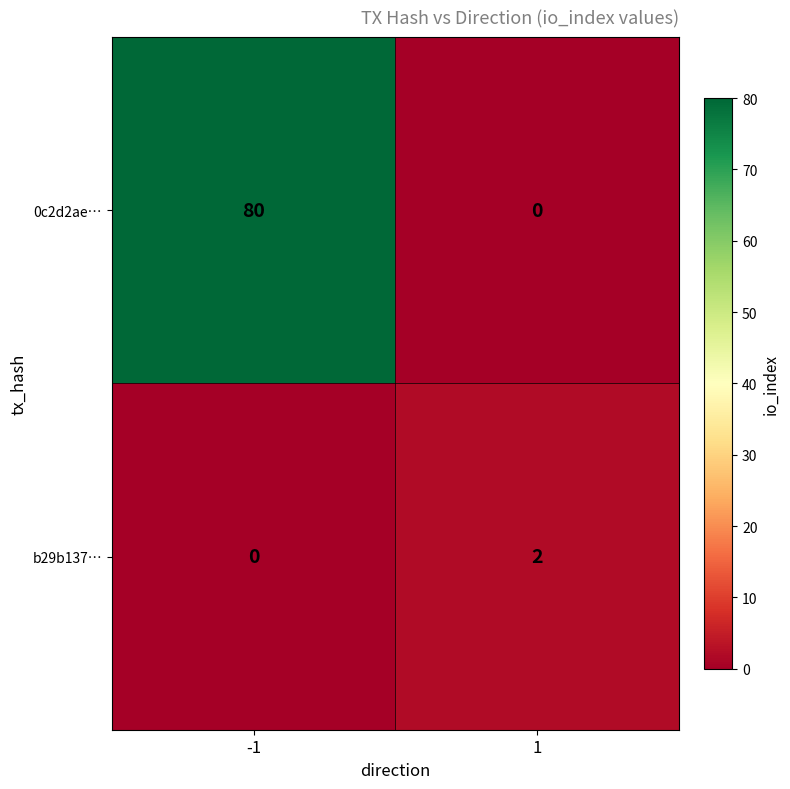

List the series in order of their peak value, lowest first.

b29b137…, 0c2d2ae…